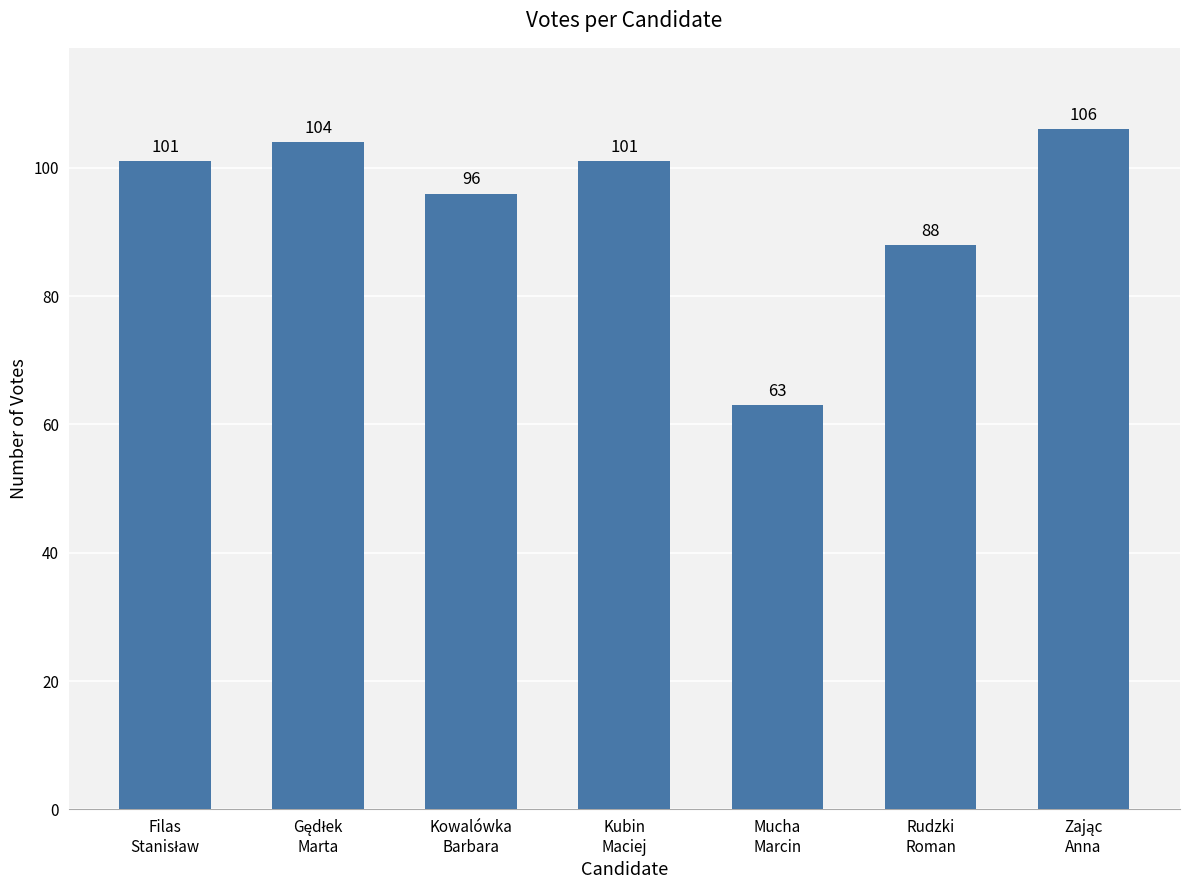

What is the value of the 6th bar from the left?

88